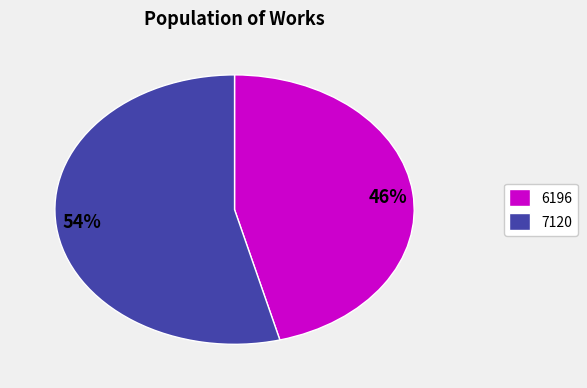

Between 6196 and 7120, which is larger?

7120